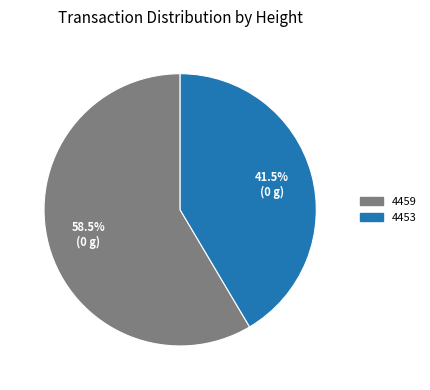

Which category has the biggest portion of the pie?

4459